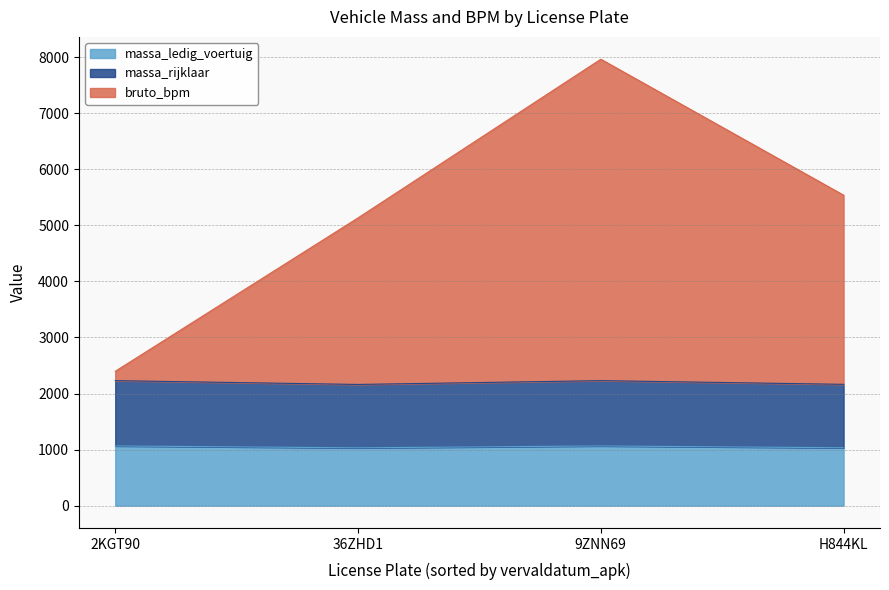

What is the difference between the highest and lowest values at 2KGT90?

1332